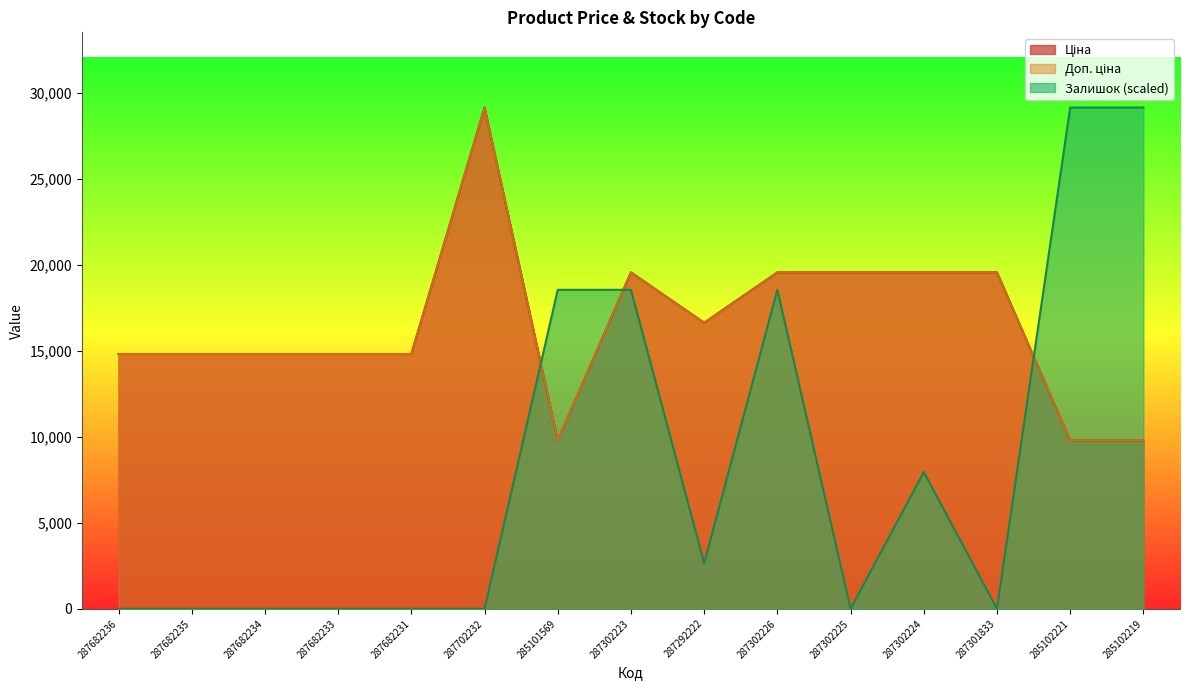

Is it true that Ціна equals 14817.6 at 287682236?

True